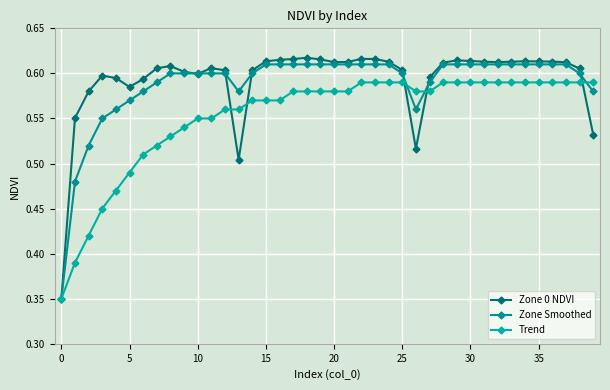

How many lines are shown in the chart?

3